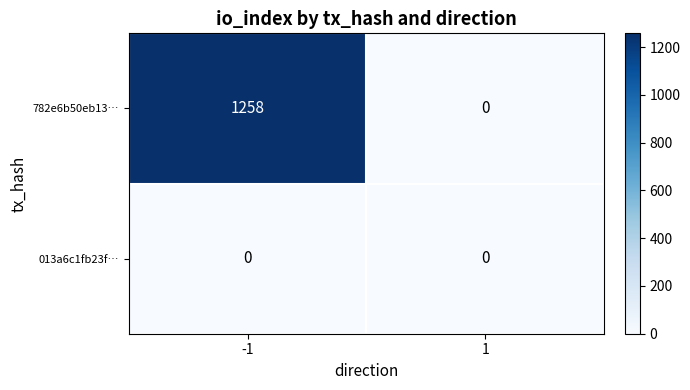

Reading left to right, what are all the values shown in this chart?

782e6b50eb13…: 1258	0
013a6c1fb23f…: 0	0